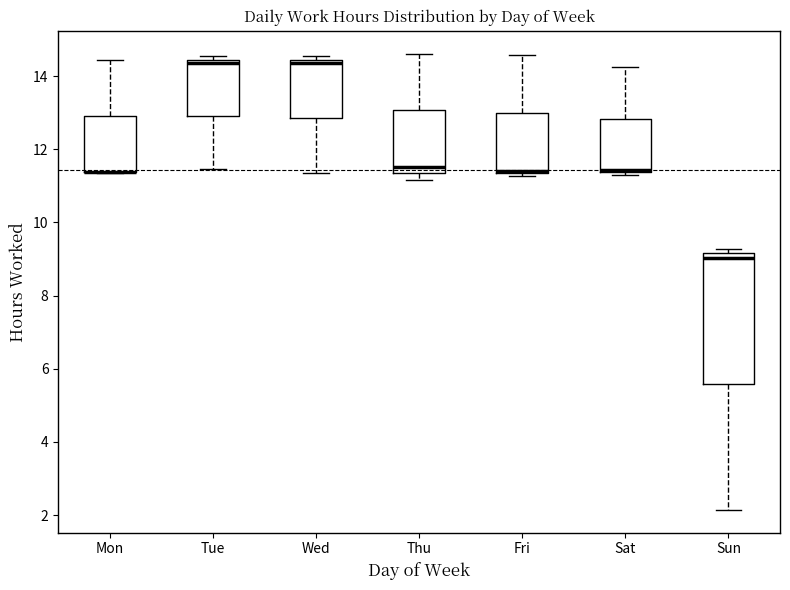

Where does the upper whisker of the box for Thu end on the y-axis? The values are not printed on the chart, so give them approximately, as read against the axis.

14.6